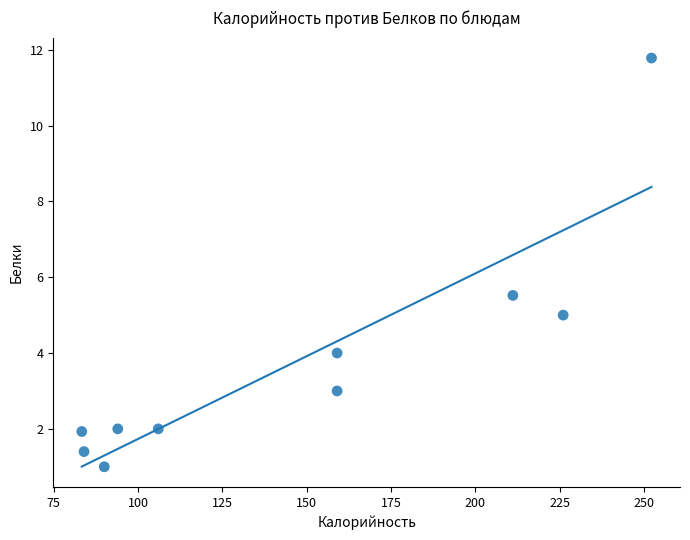

What is the range of X values (max minus min)?

168.9